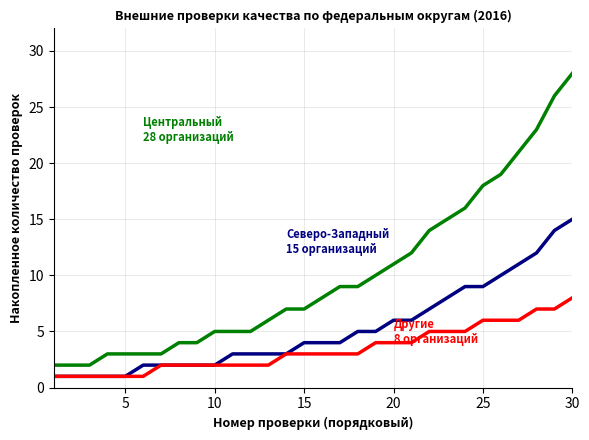

How many lines are shown in the chart?

3